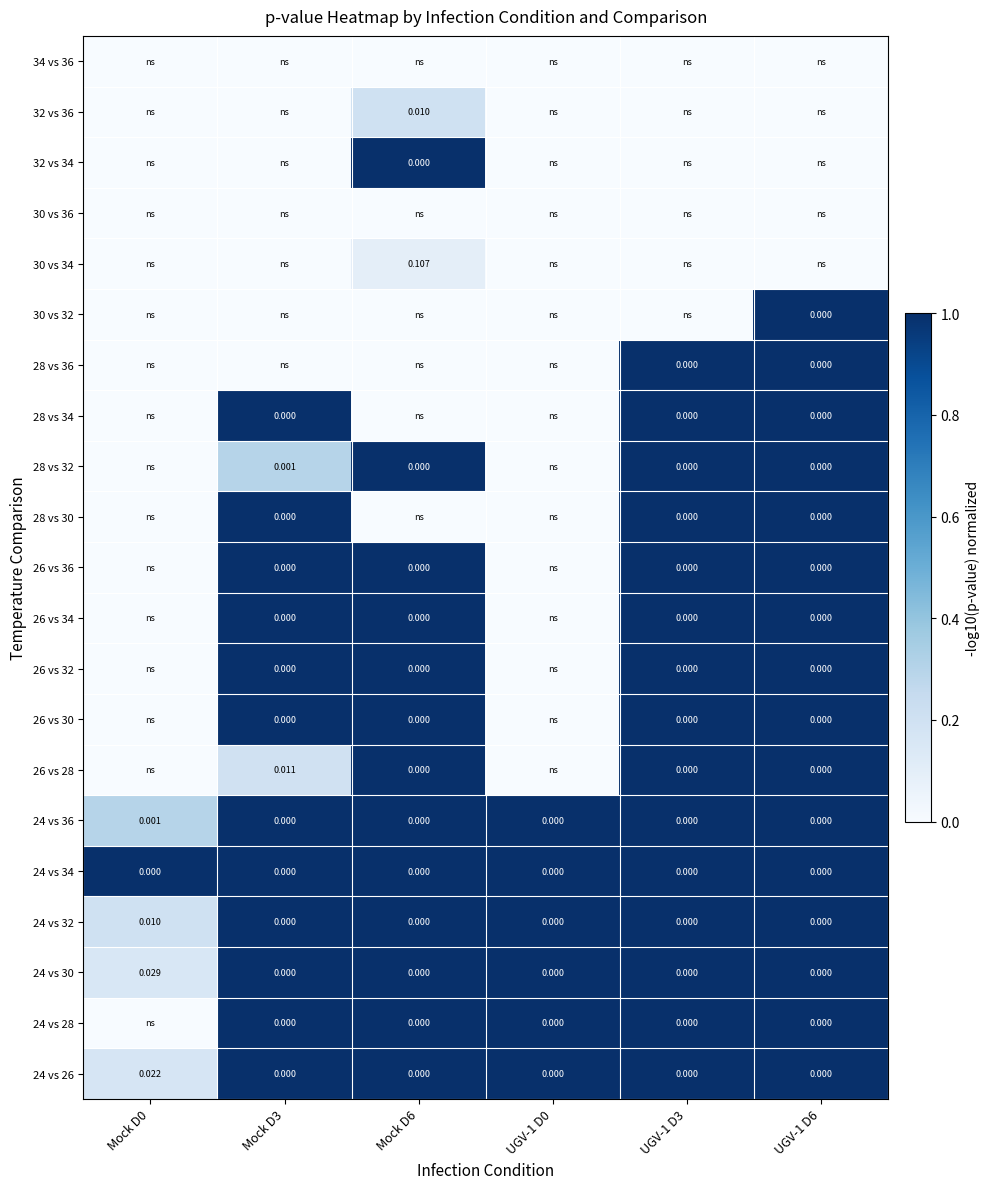

At how many categories does at least one series exceed 0?

6